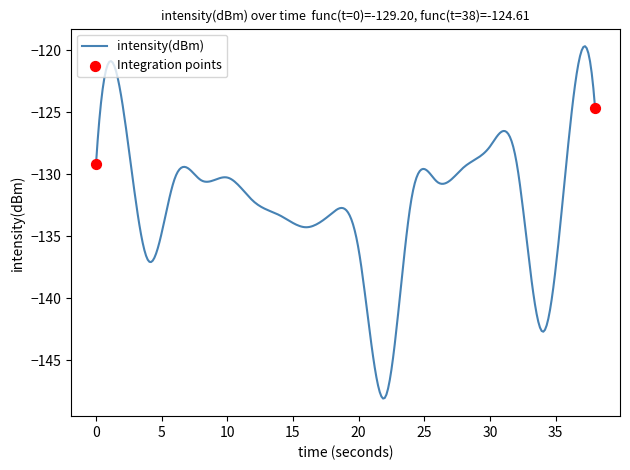

What is the difference between the maximum and minimum values?

28.4